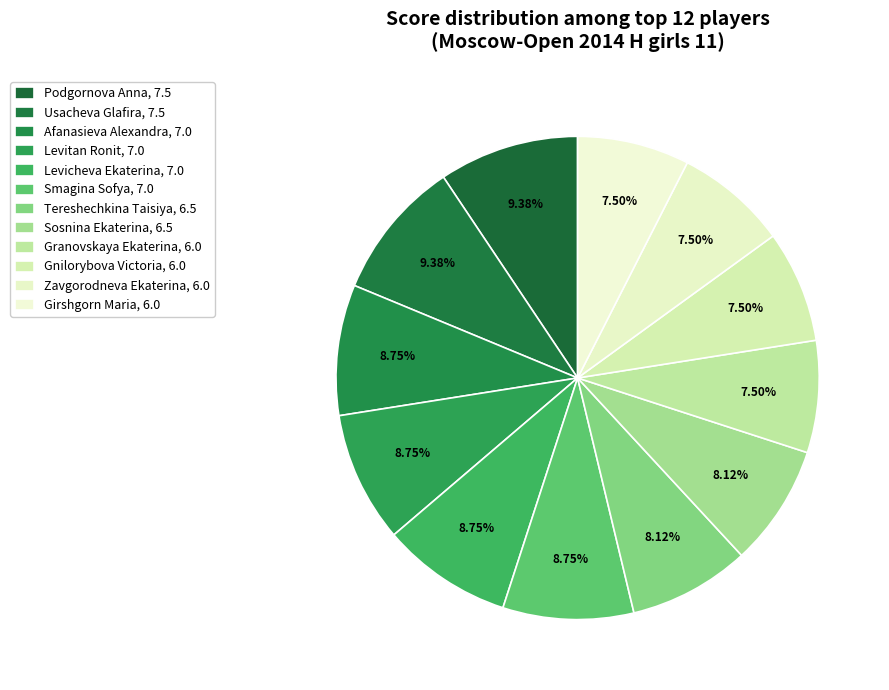

The Girshgorn Maria slice represents 18% of the pie. True or false?

False